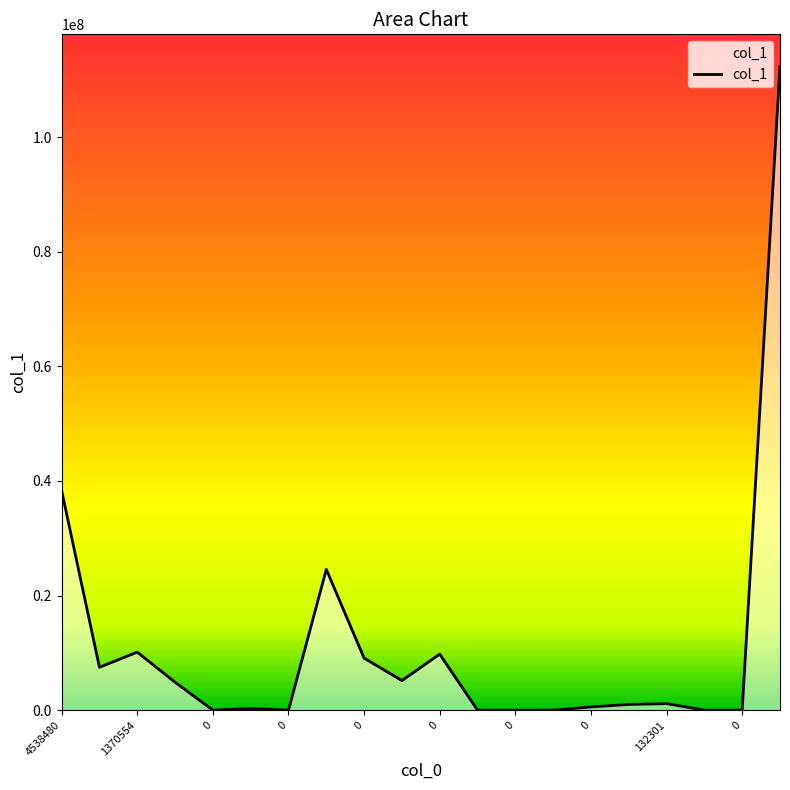

How many lines are shown in the chart?

1